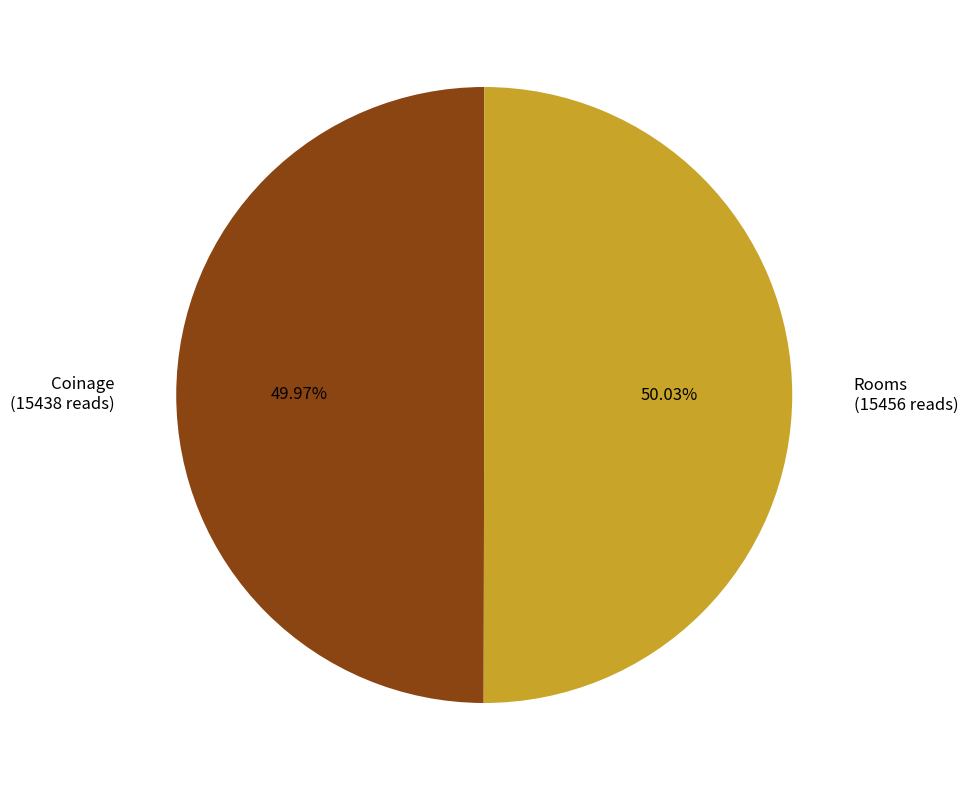

Does any single category account for the majority?

Yes